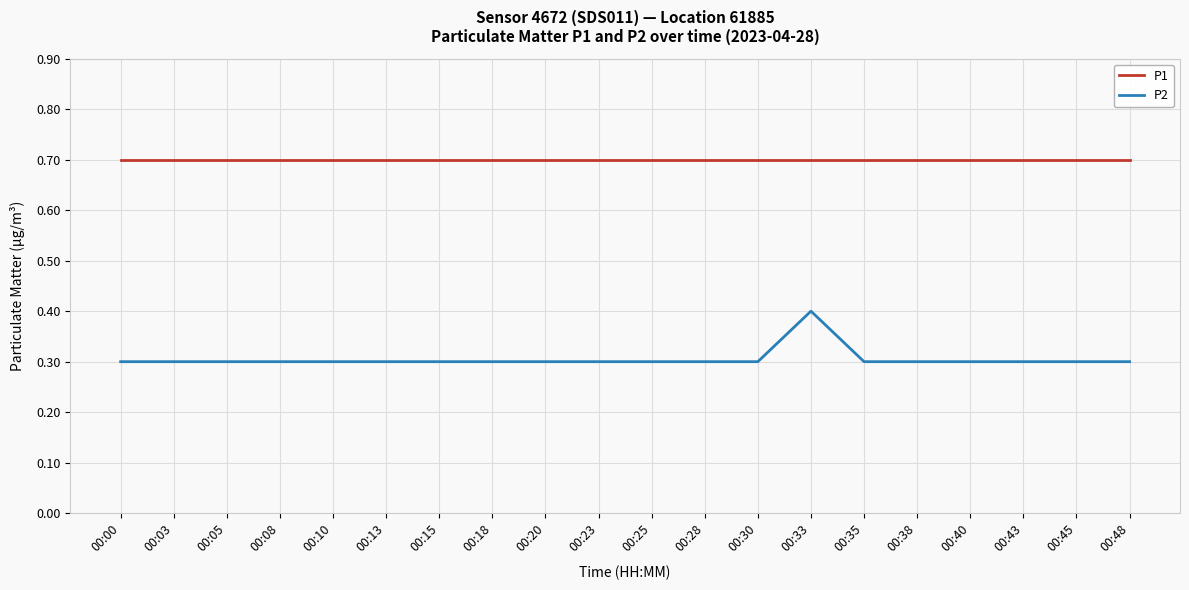

At which category is the sum across all series the highest?

00:33